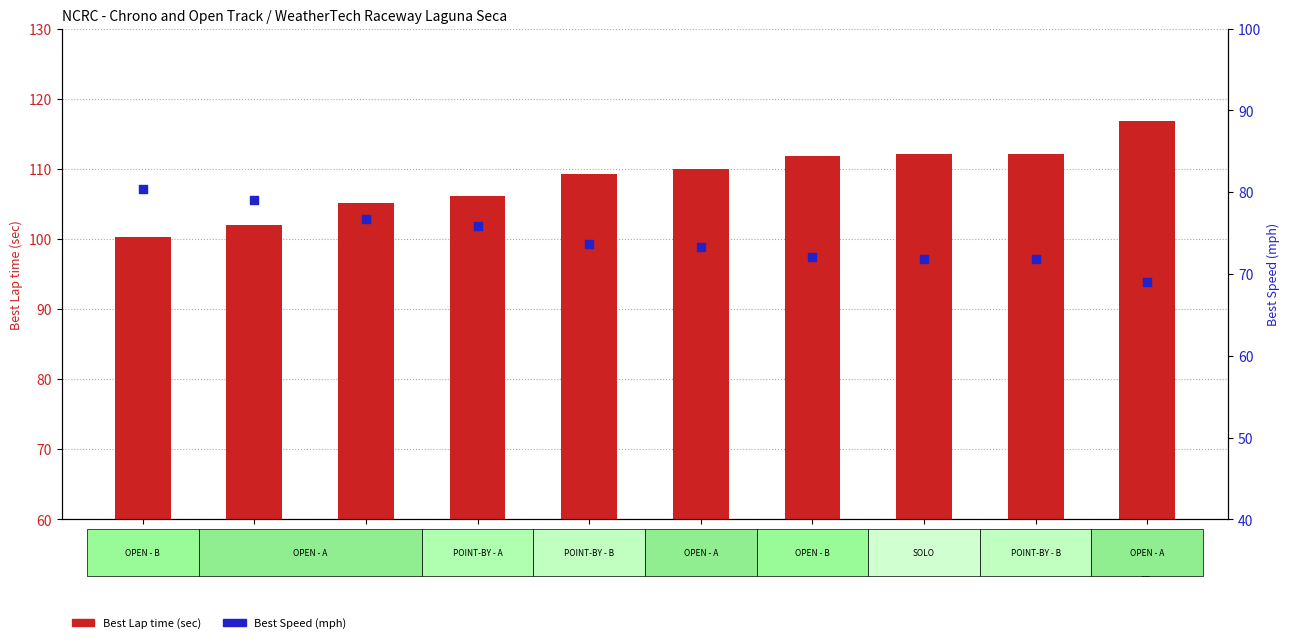

At which category is the sum across all series the highest?

Rodziczak